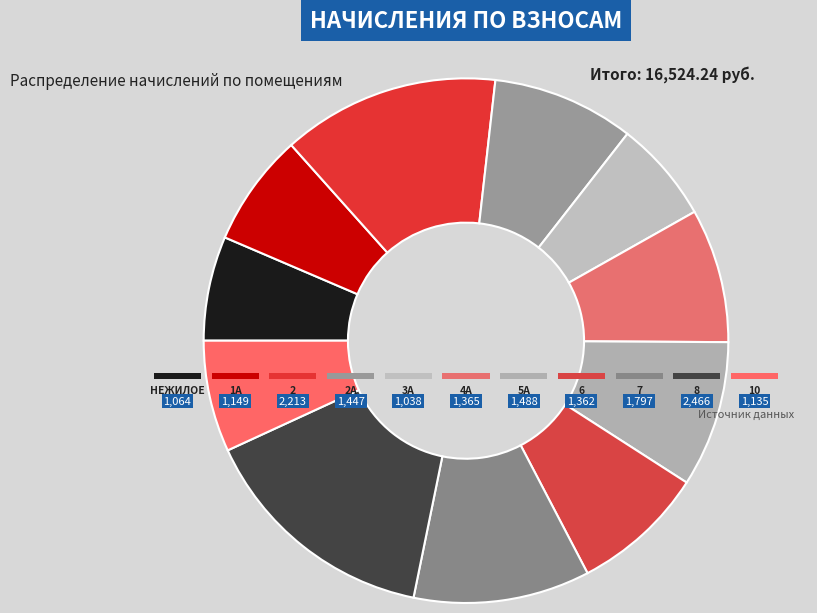

Which slice is the largest?

8